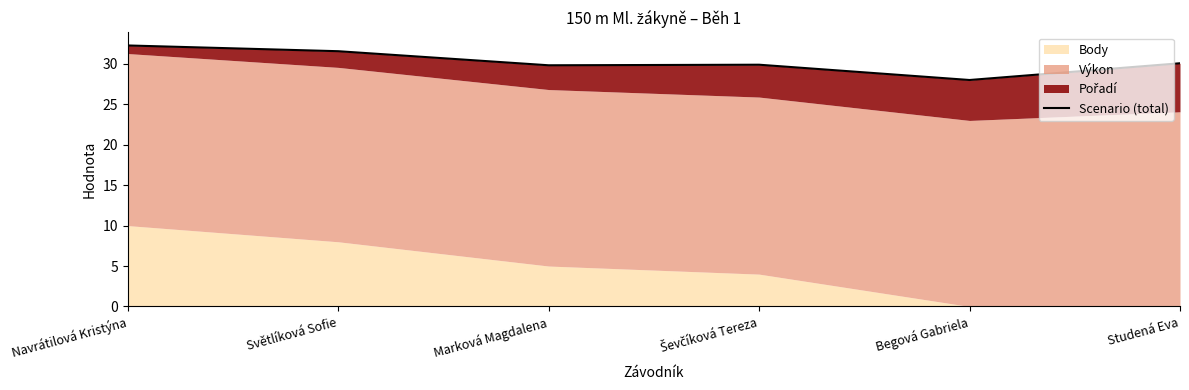

What is the greatest value displayed?

32.3